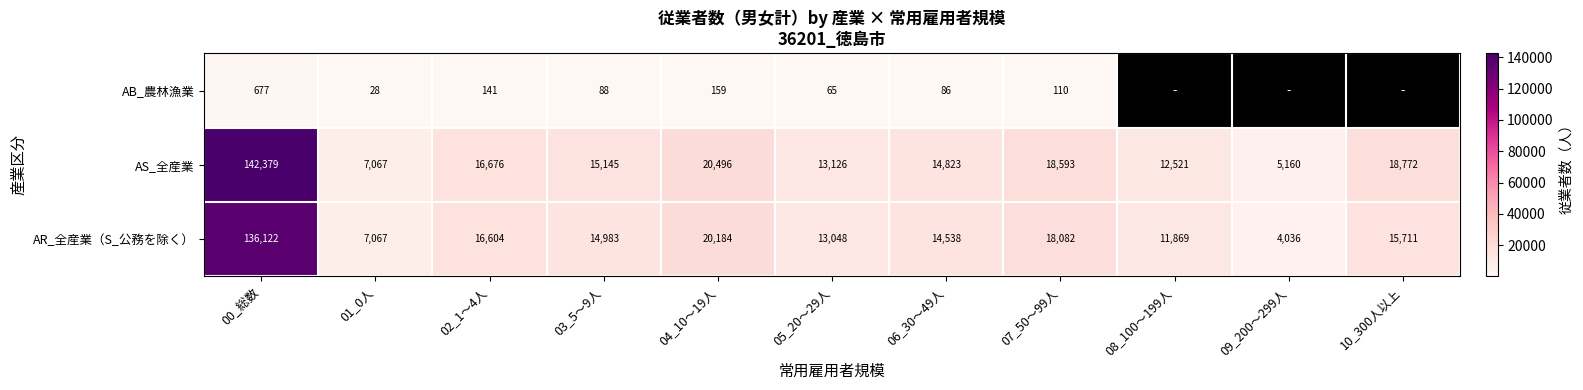

How many data points in AS_全産業 are less than 15145?

5